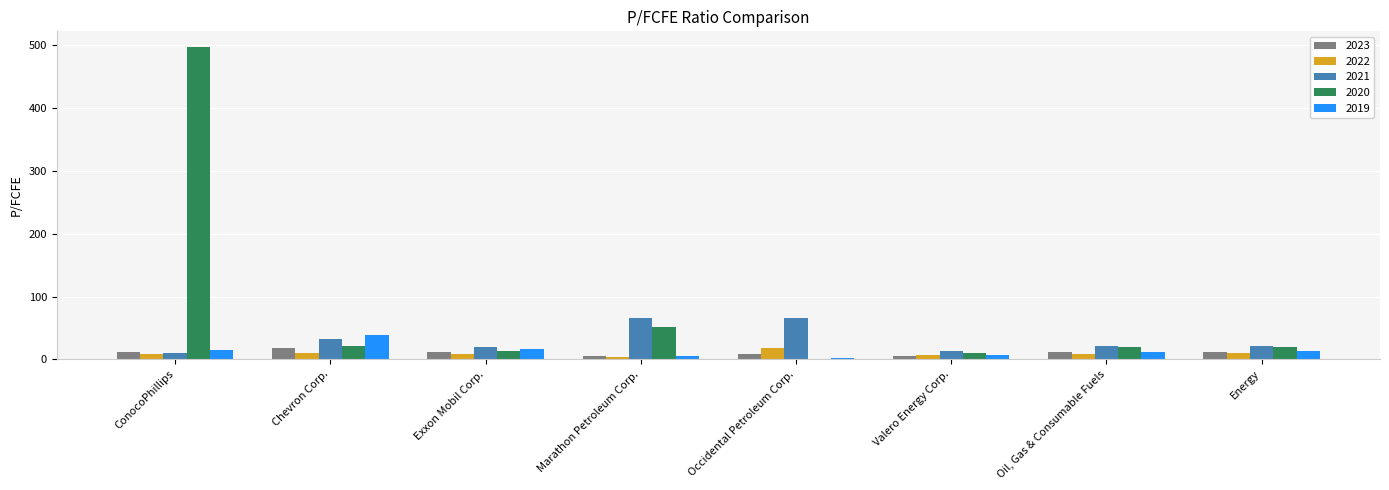

Which series has the largest range (max minus min)?

2020